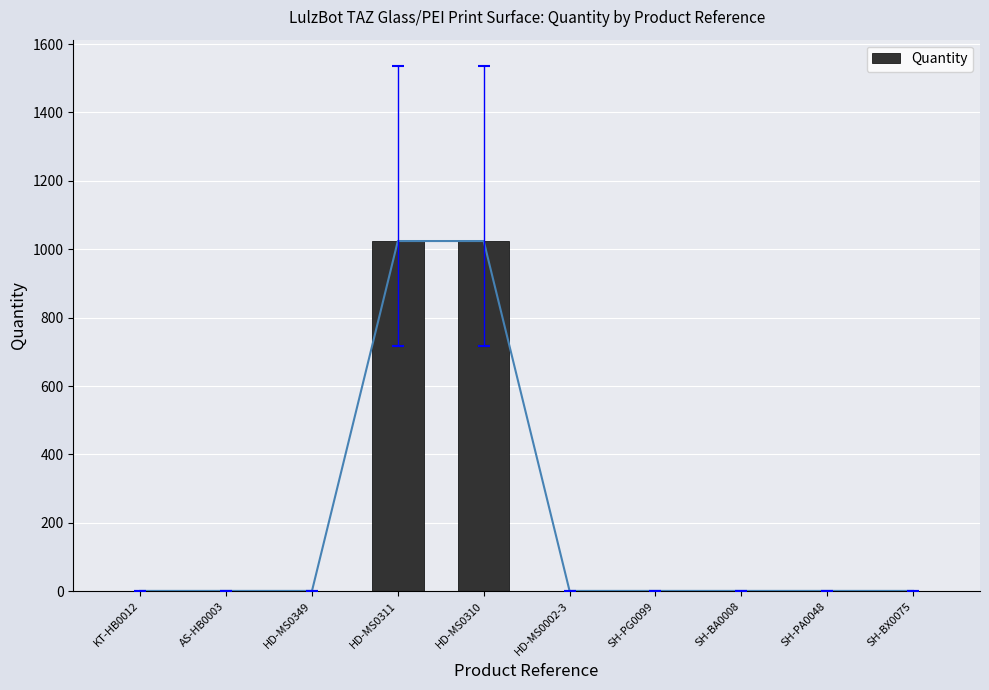

What is the label of the 7th bar from the right?

HD-MS0311